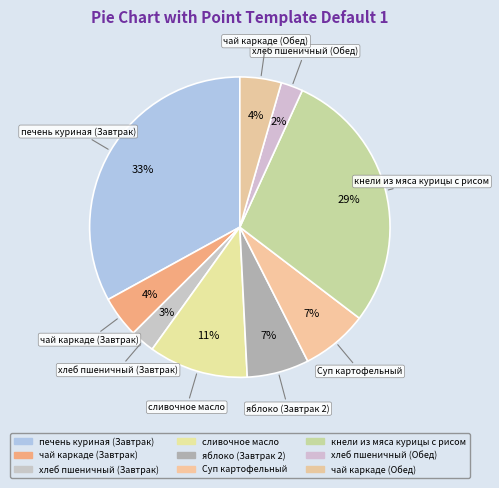

Does чай каркаде (Завтрак) represent more than half of the total?

No